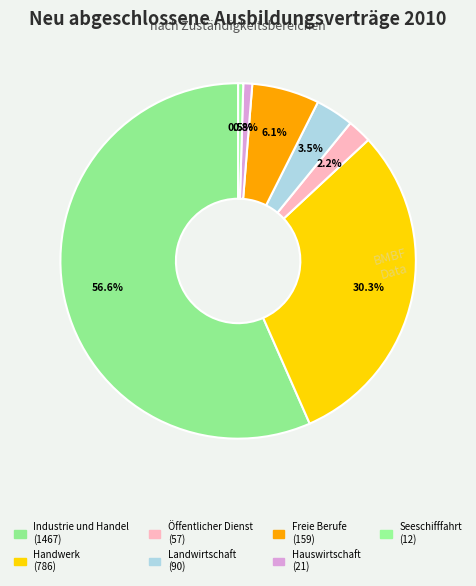

How many segments does this pie chart have?

7